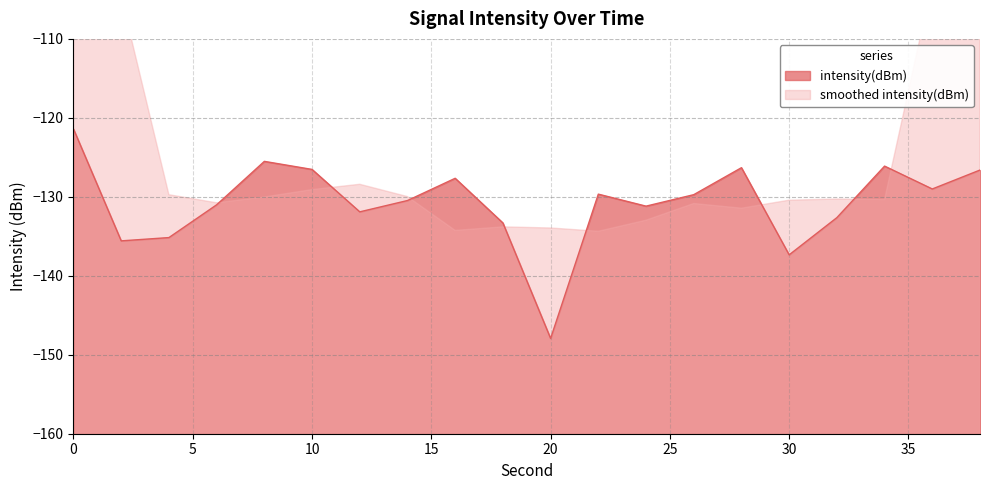

Where is the first local minimum?

2